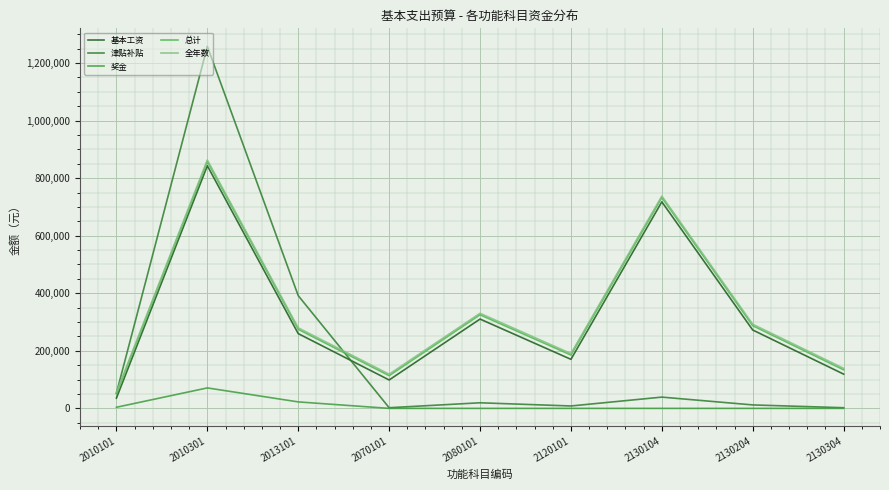

True or false: 总计 and 奖金 intersect in this chart.

False